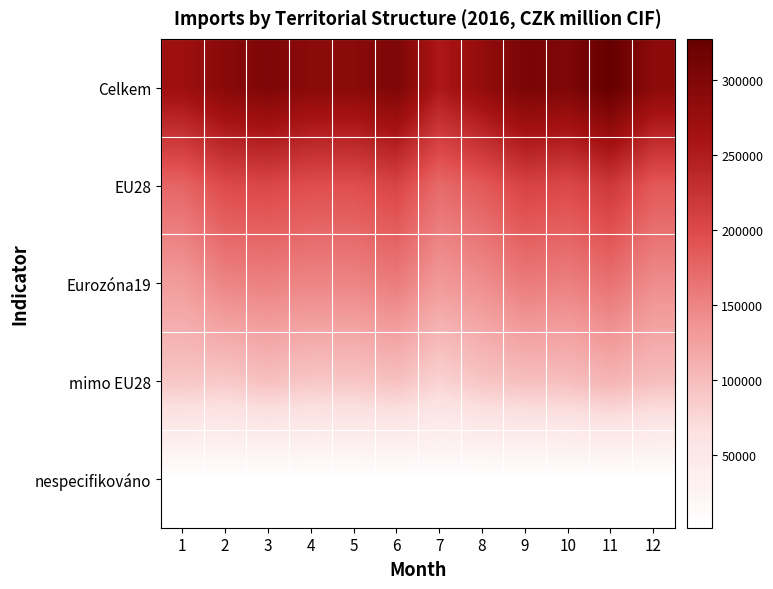

Rank the series at 10 from highest to lowest value.

Celkem, EU28, Eurozóna19, mimo EU28, nespecifikováno